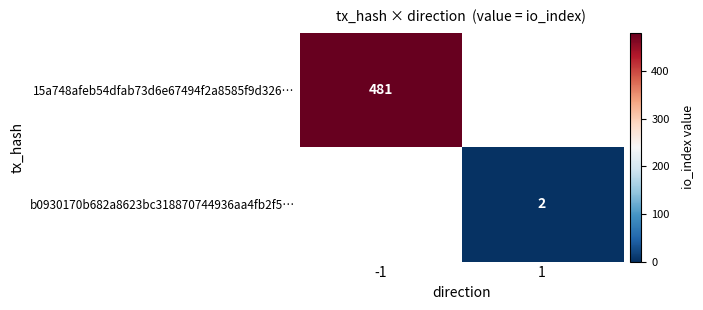

Count the number of categories in the chart.

2